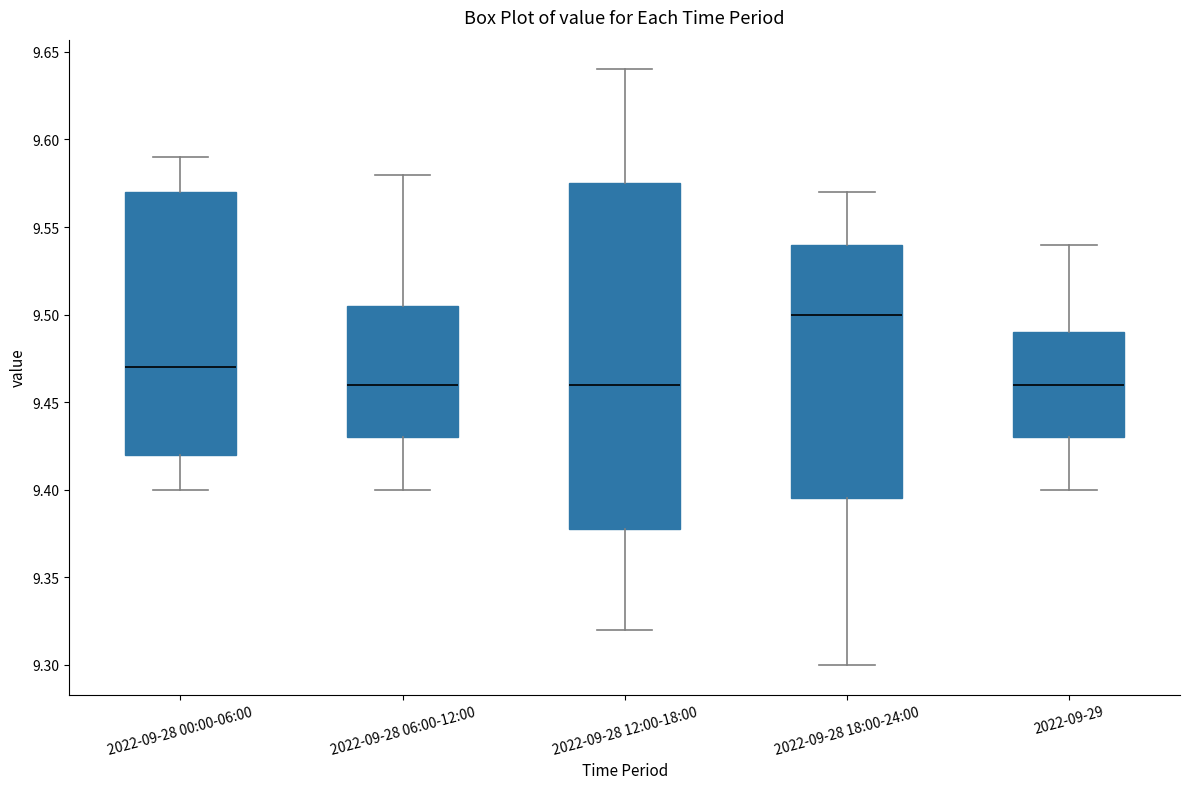

Reading left to right, read every box against the y-axis: the position of its median line, the range the box covers, and the ends of its whiskers. The values are not printed on the chart, so give them approximately, as read against the axis.

2022-09-28 00:00-06:00: median 9.470, box 9.420 to 9.570, whiskers 9.400 to 9.590
2022-09-28 06:00-12:00: median 9.460, box 9.430 to 9.505, whiskers 9.400 to 9.580
2022-09-28 12:00-18:00: median 9.460, box 9.380 to 9.575, whiskers 9.320 to 9.640
2022-09-28 18:00-24:00: median 9.500, box 9.395 to 9.540, whiskers 9.300 to 9.570
2022-09-29: median 9.460, box 9.430 to 9.490, whiskers 9.400 to 9.540